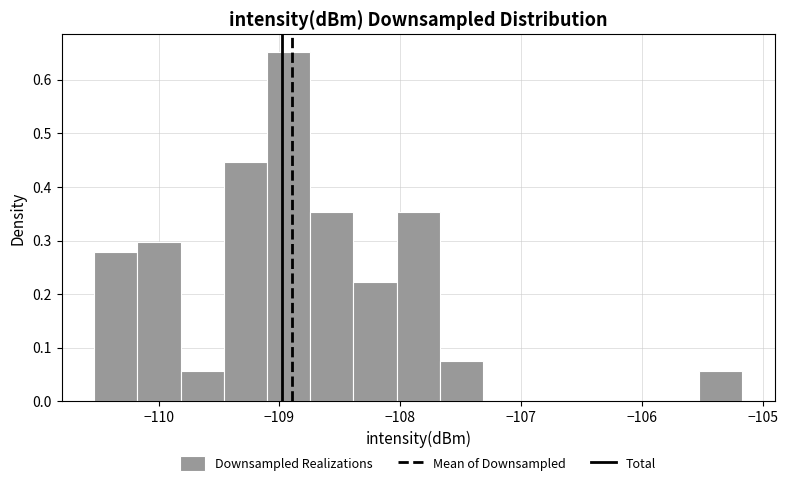

Read against the x-axis, roughly where is the centre of the tallest bar?

-108.9